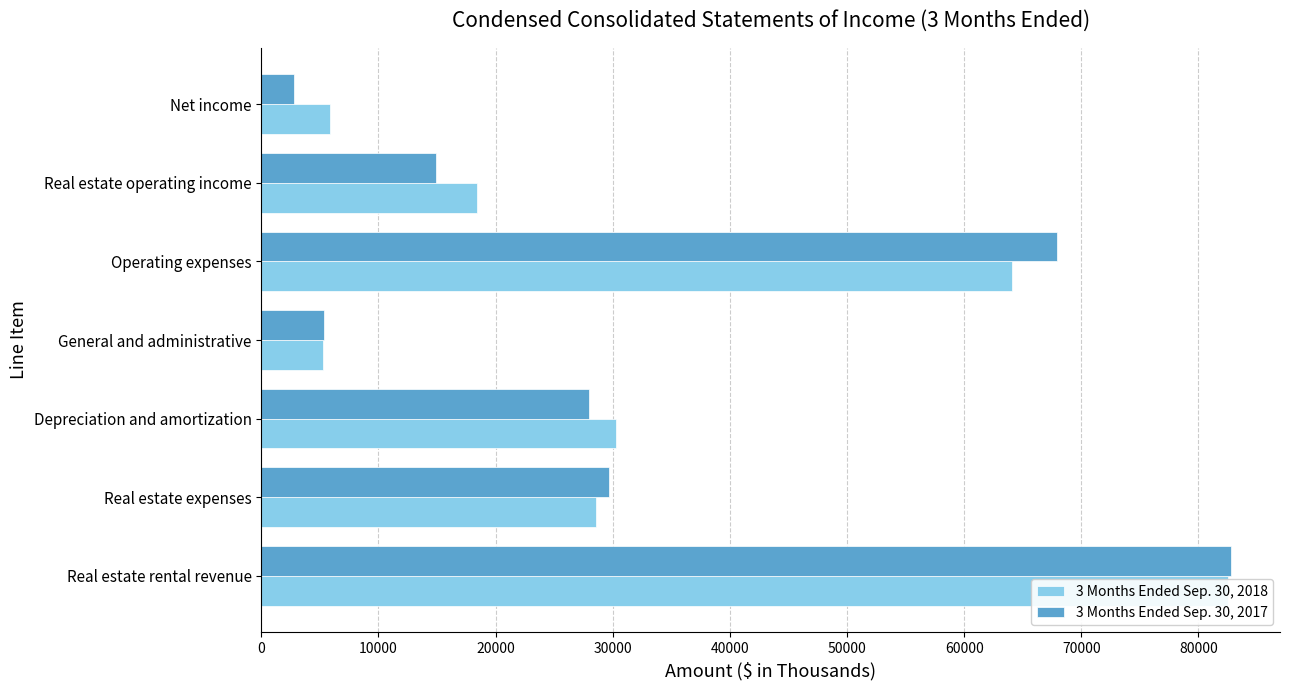

Which series has the largest total across all categories?

3 Months Ended Sep. 30, 2018